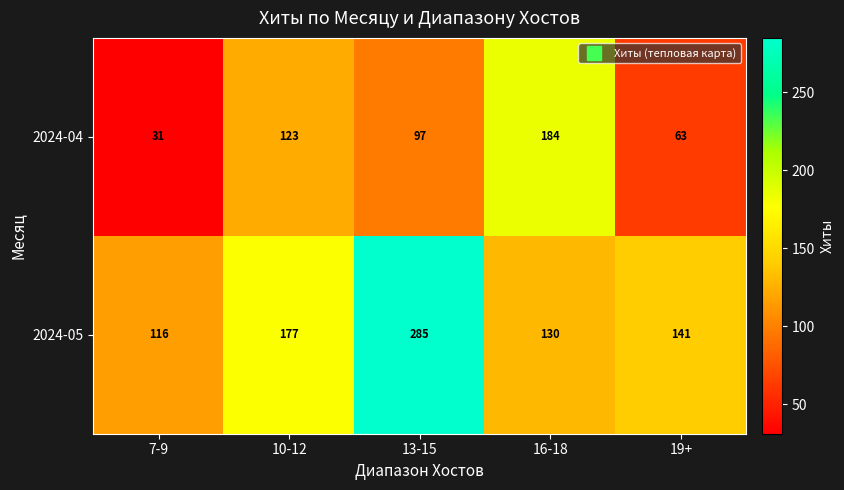

Is it true that 2024-05 equals 130 at 16-18?

True